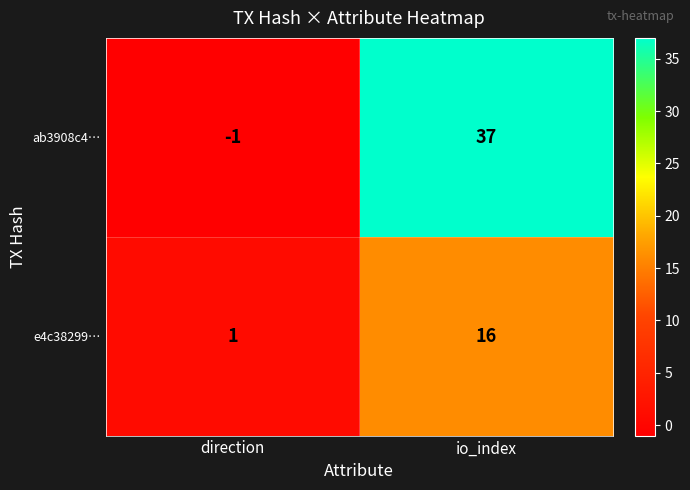

The value of ab3908c4… at io_index is 64. True or false?

False